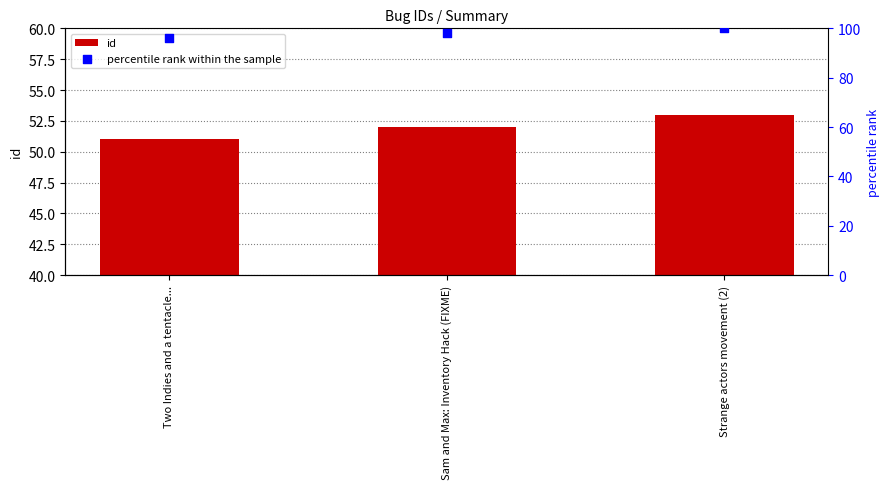

What are all the series names shown in the legend?

id, percentile rank within the sample